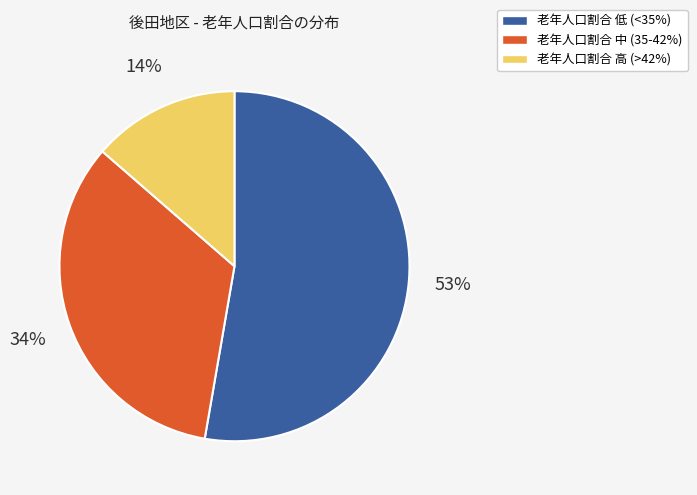

How many slices are in this pie chart?

3